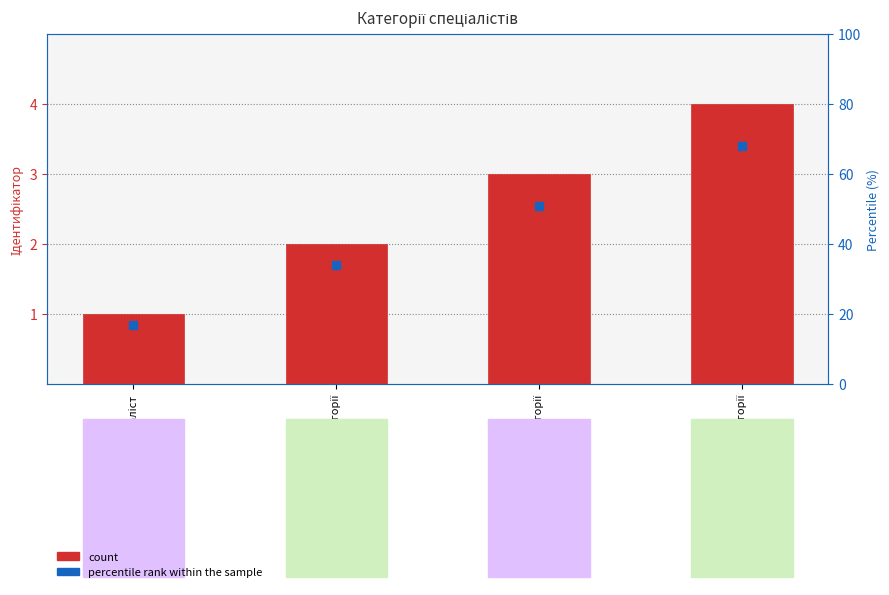

Which series has the largest total across all categories?

count